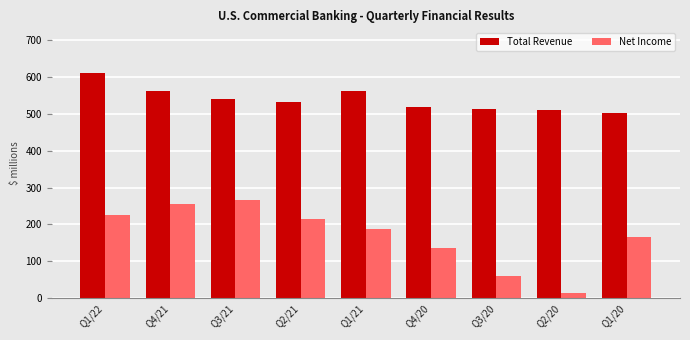

At how many categories does at least one series exceed 153?

9